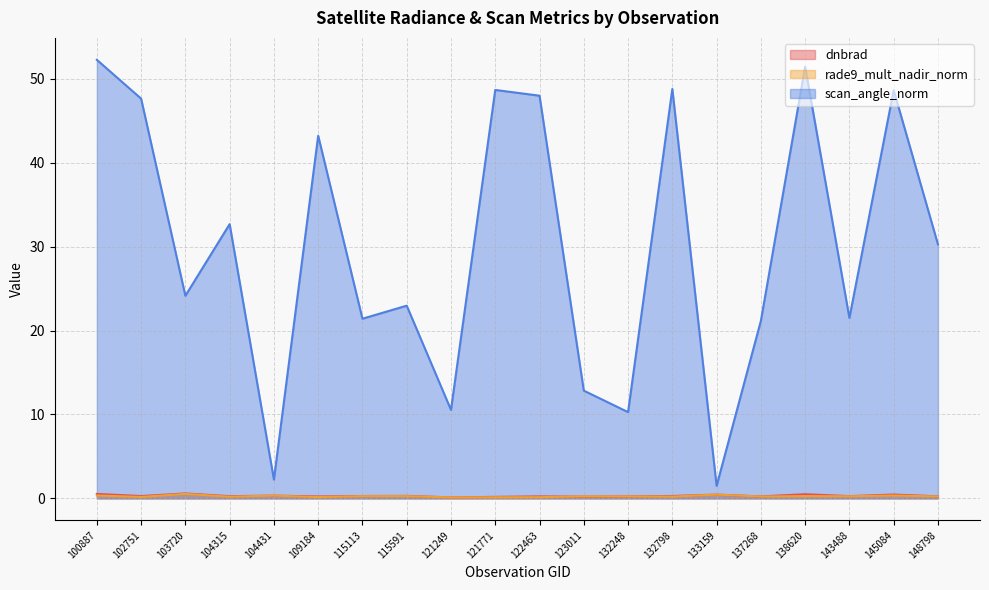

What is the total value across all series at 122463?

48.4